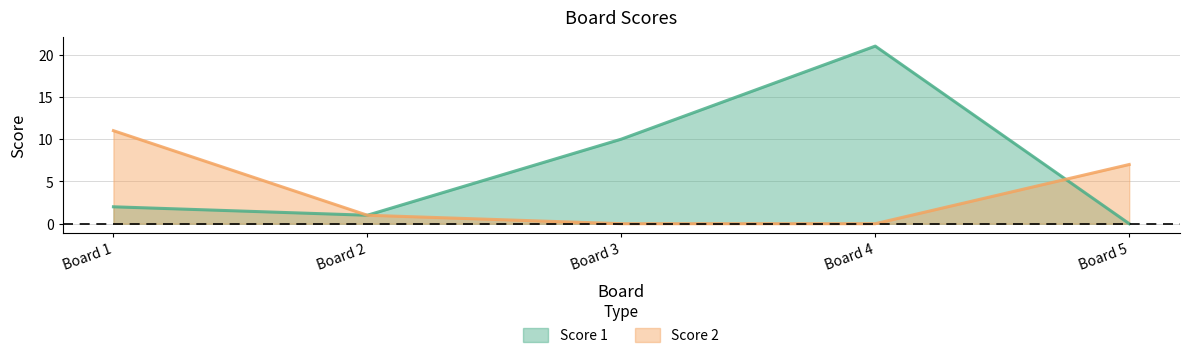

What is the spread (max minus min) of values at 3?

10